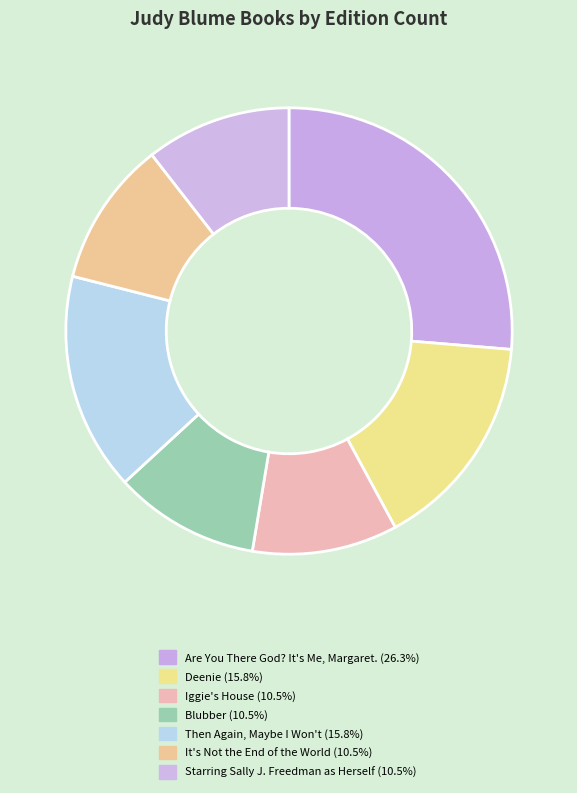

To the nearest percent, what is the combined percentage of Iggie's House and Deenie?

26%